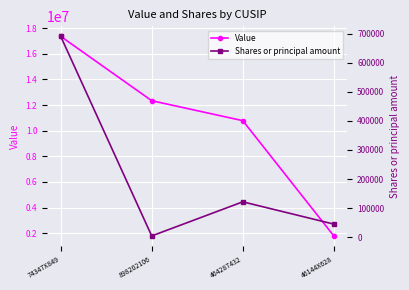

Reading right to left, transcribe all the data shown in this chart.

Value: 1786500	10784704	12340320	17367810
Shares or principal amount: 45000	121600	4376	690569